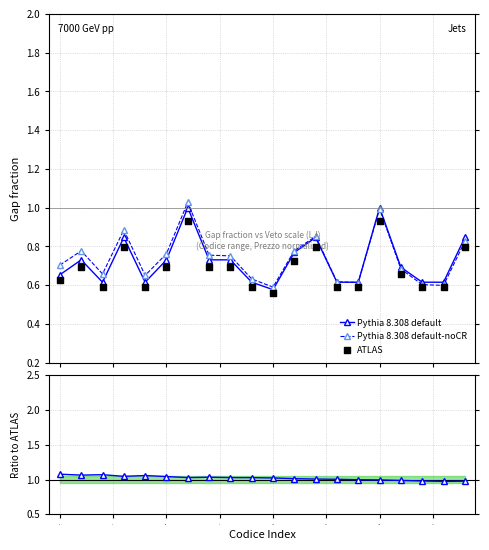

Which series has the largest Y range (max minus min)?

Pythia 8.308 default-noCR